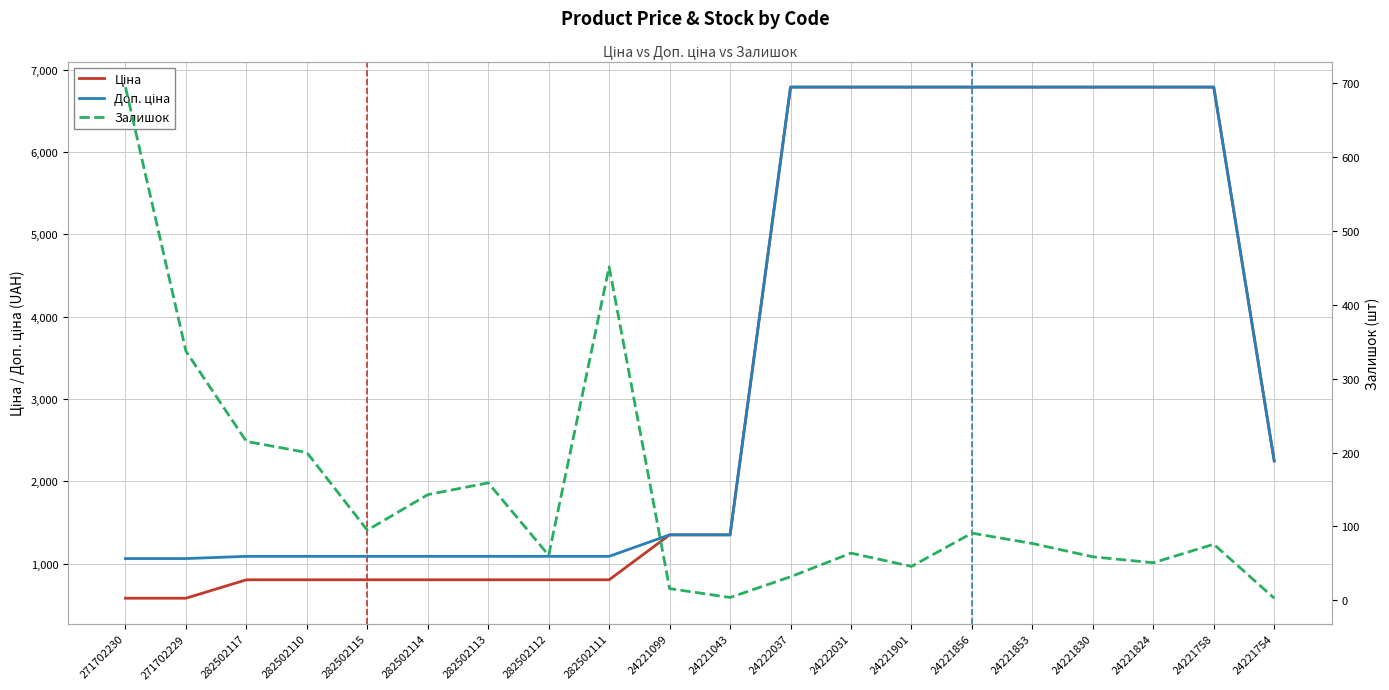

Reading right to left, list all the values displayed in this chart.

Ціна: 24221754=2245.9	24221758=6787.1	24221824=6787.1	24221830=6787.1	24221853=6787.1	24221856=6787.1	24221901=6787.1	24222031=6787.1	24222037=6787.1	24221043=1347.9	24221099=1347.9	282502111=802.1	282502112=802.1	282502113=802.1	282502114=802.1	282502115=802.1	282502110=802.1	282502117=802.1	271702229=578.1	271702230=578.1
Доп. ціна: 24221754=2246.0	24221758=6787.1	24221824=6787.1	24221830=6787.1	24221853=6787.1	24221856=6787.1	24221901=6787.1	24222031=6787.1	24222037=6787.1	24221043=1348.0	24221099=1348.0	282502111=1087.0	282502112=1087.0	282502113=1087.0	282502114=1087.0	282502115=1087.0	282502110=1087.0	282502117=1087.0	271702229=1060.0	271702230=1060.0
Залишок: 24221754=3.0	24221758=76.0	24221824=51.0	24221830=59.0	24221853=77.0	24221856=91.0	24221901=46.0	24222031=64.0	24222037=32.0	24221043=4.0	24221099=16.0	282502111=451.0	282502112=61.0	282502113=159.0	282502114=143.0	282502115=95.0	282502110=200.0	282502117=215.0	271702229=337.0	271702230=694.0